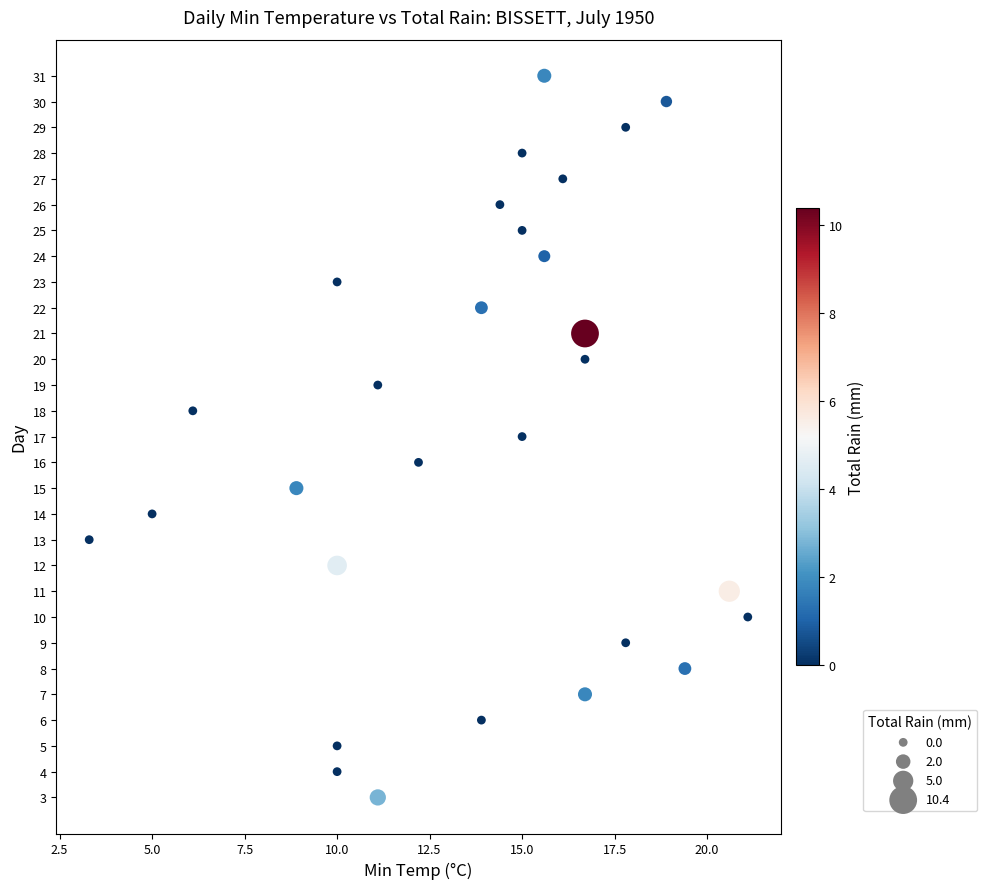

How many points are shown in the scatter plot?

29